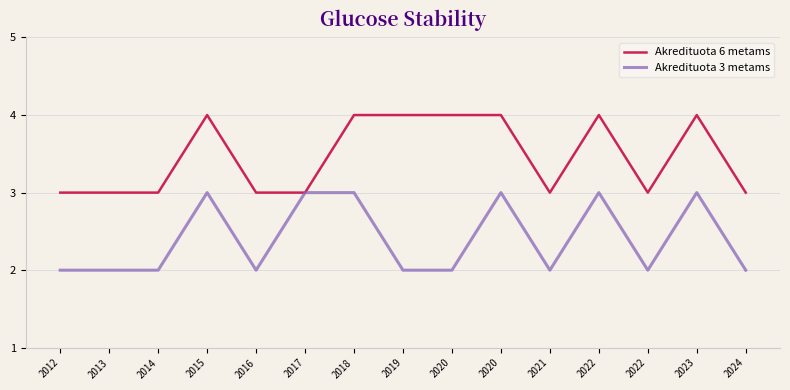

In Akredituota 6 metams, how many points are higher than both neighbors (excluding endpoints)?

3